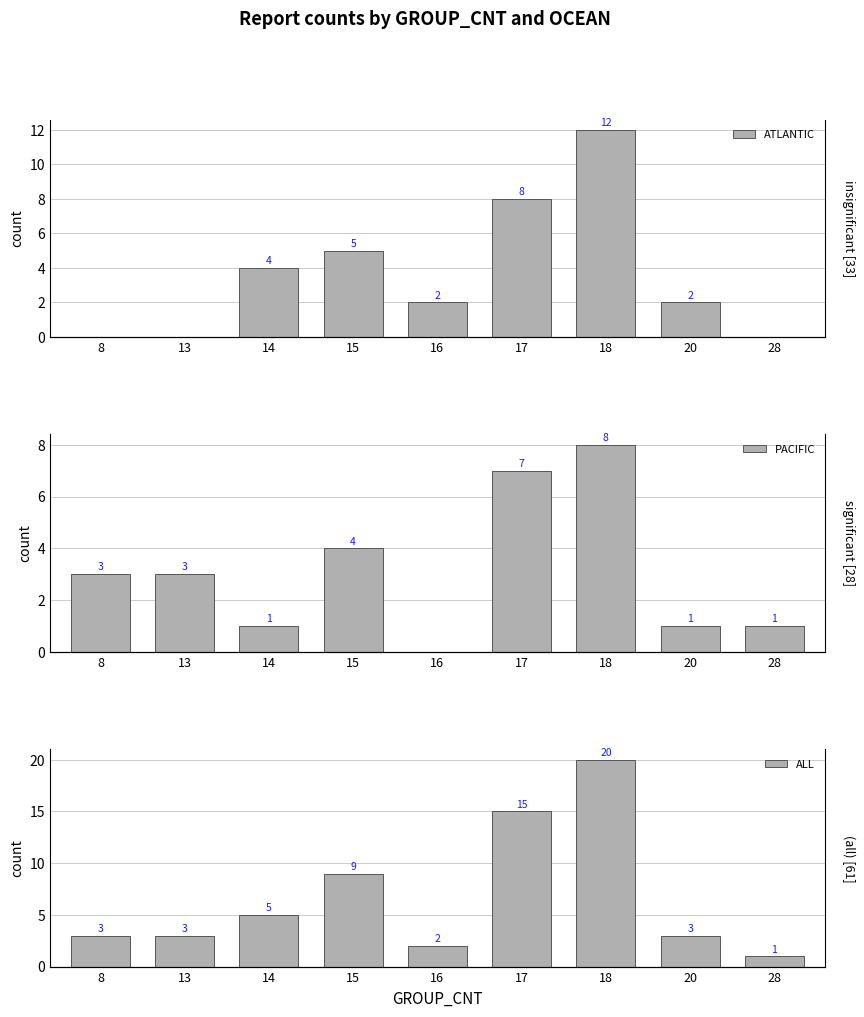

What is the sum of all ALL values?

61